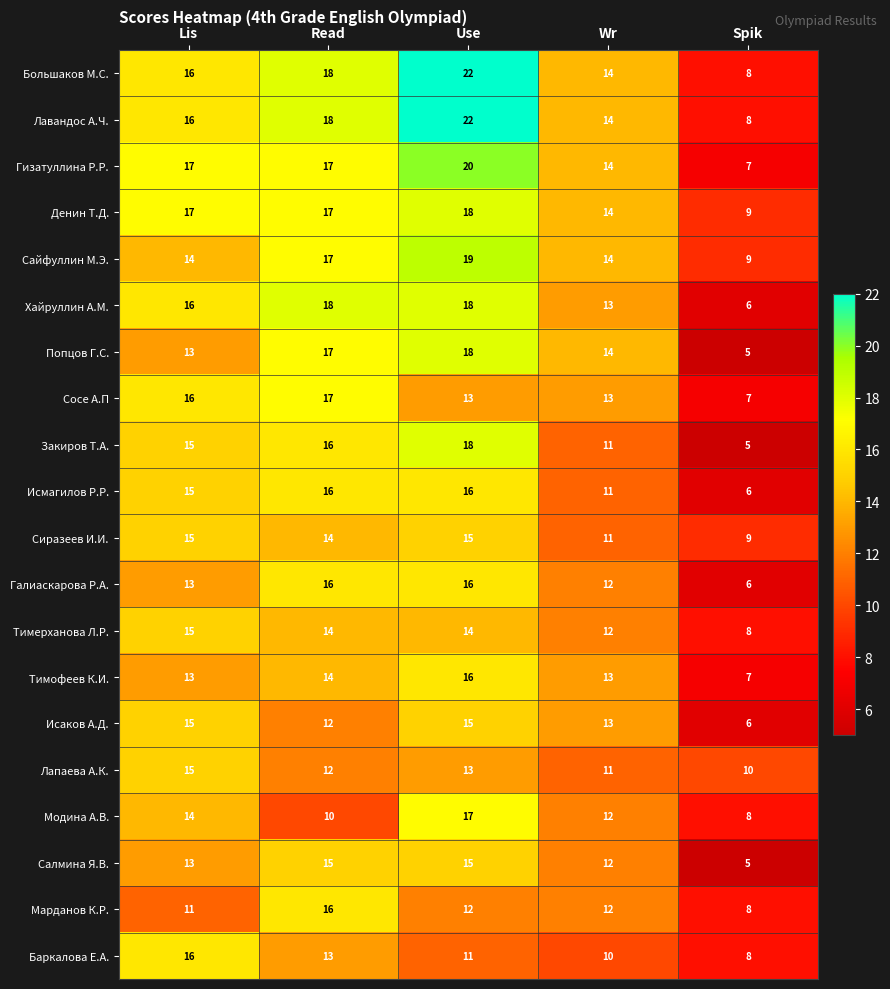

True or false: Сосе А.П has a value of 10 at Read.

False